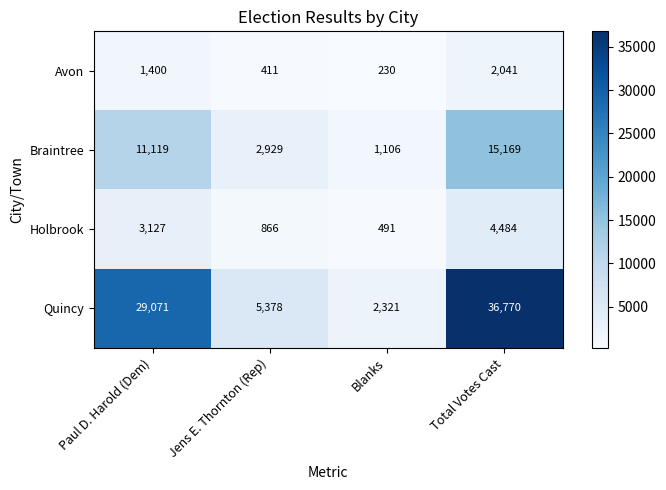

What is the approximate value of Quincy at Total Votes Cast, to the nearest 50?

36750